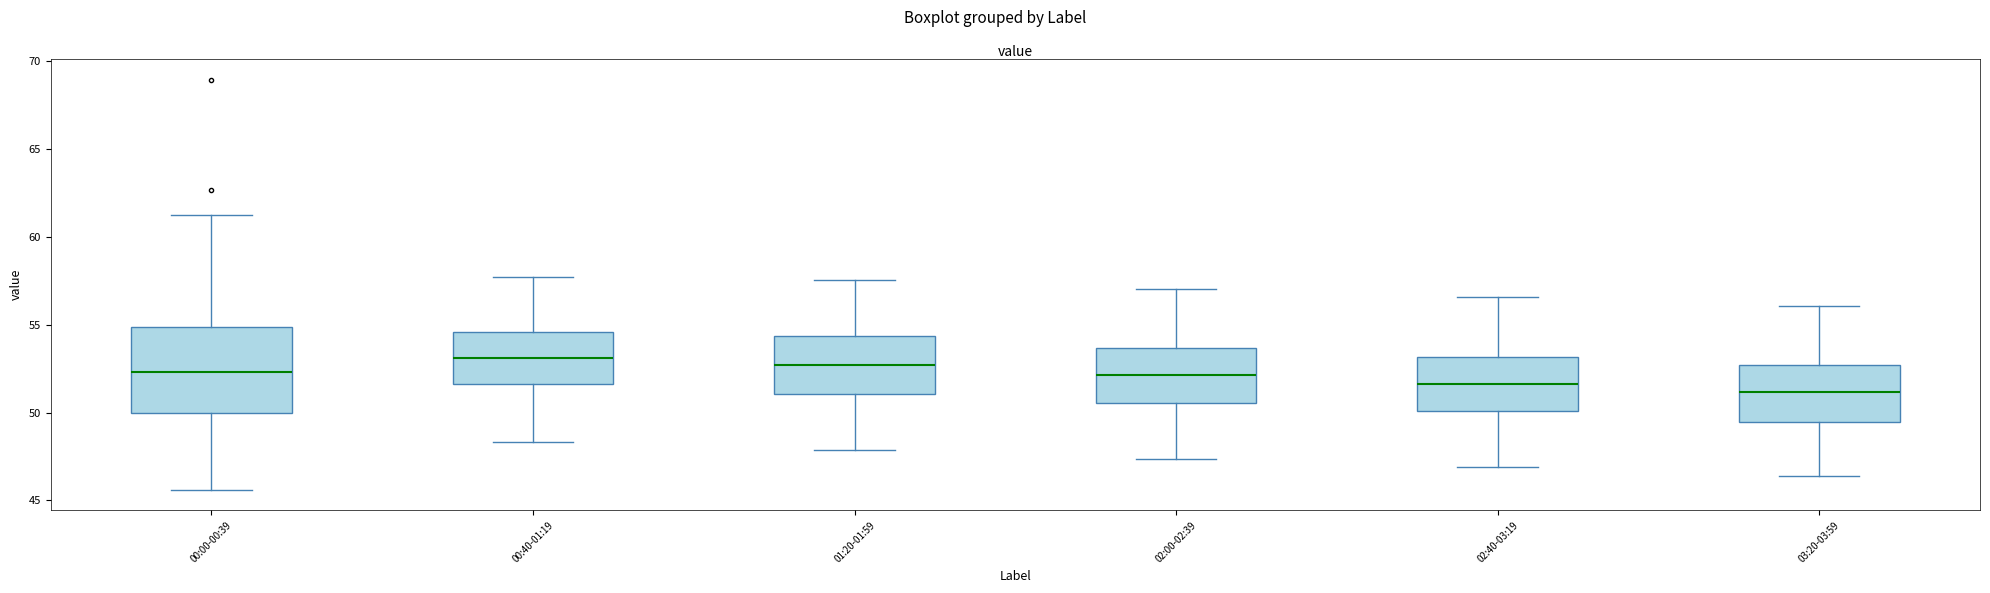

Where is the upper edge of the box for 03:20-03:59 on the y-axis? The values are not printed on the chart, so give them approximately, as read against the axis.

52.5